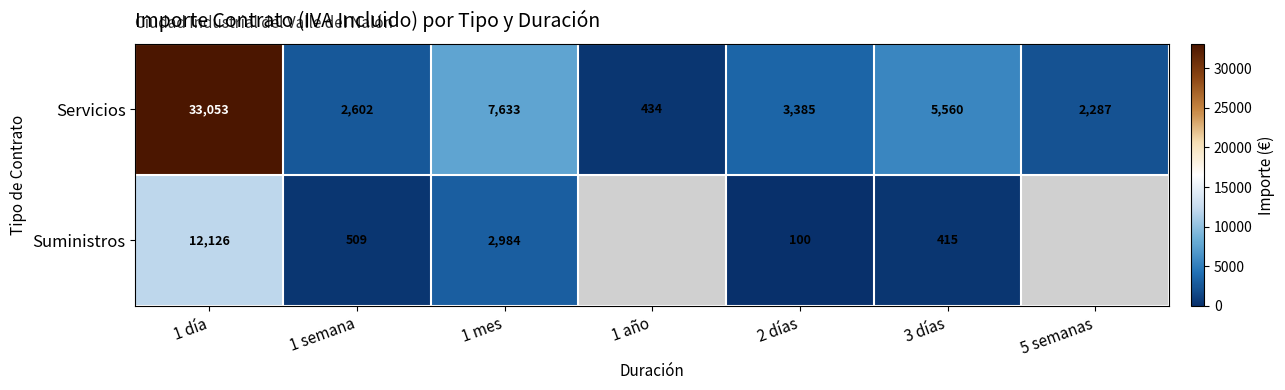

At which label is Servicios closest to 16743?

1 mes